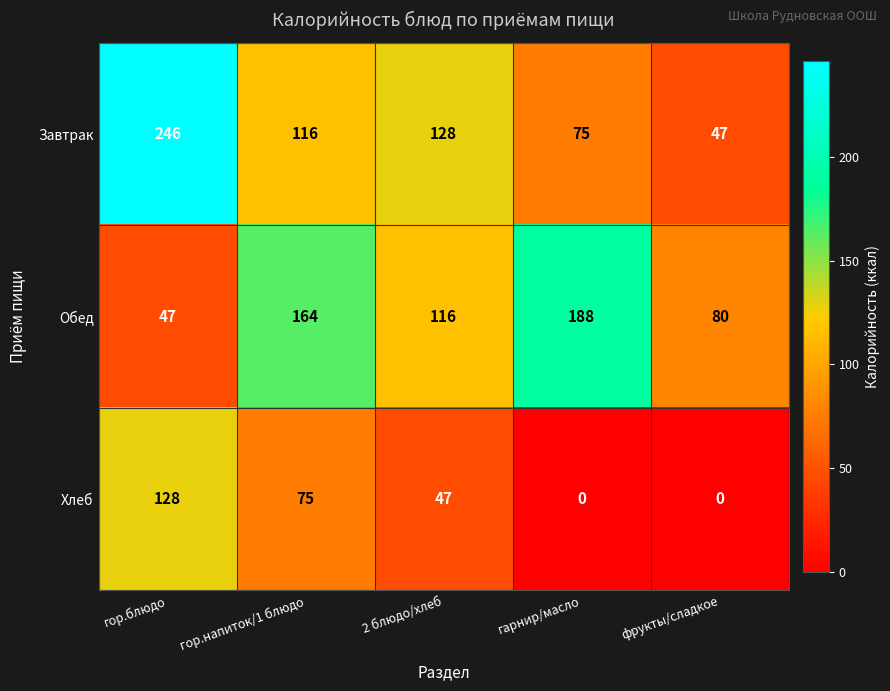

At which category is the sum across all series the highest?

гор.блюдо